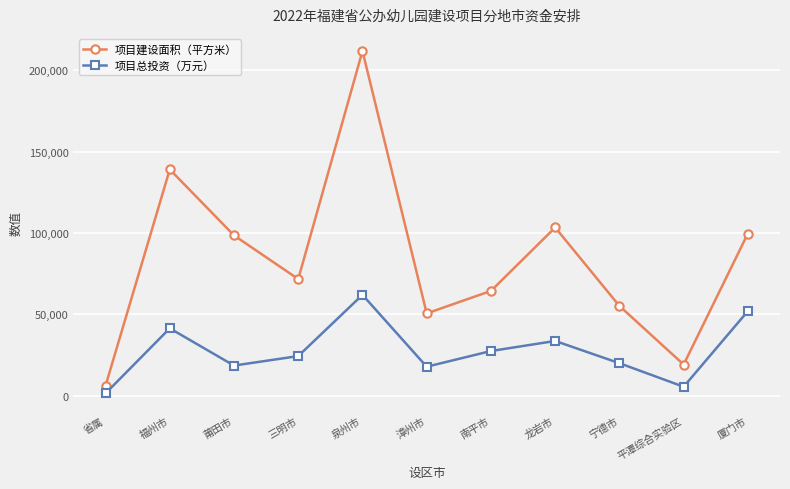

Is it true that 项目建设面积（平方米） equals 163731.7 at 厦门市?

False